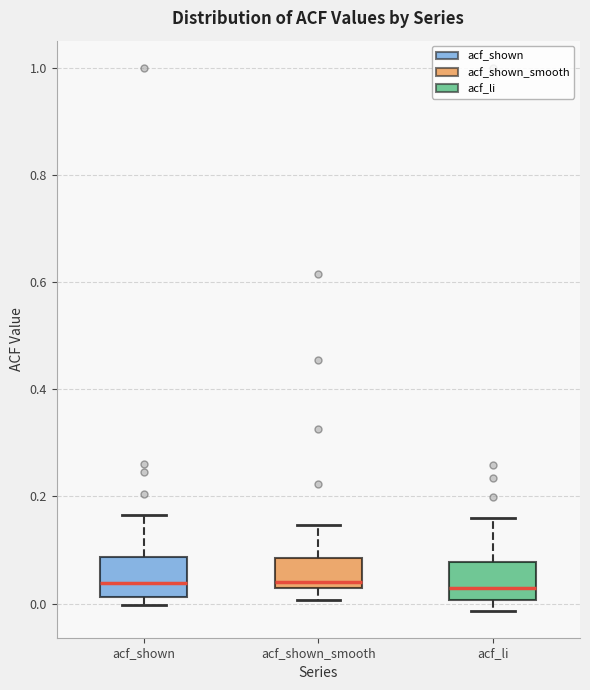

Reading left to right, read every box against the y-axis: the position of its median line, the range the box covers, and the ends of its whiskers. The values are not printed on the chart, so give them approximately, as read against the axis.

acf_shown: median 0.04, box 0.02 to 0.08, whiskers 0.00 to 0.16
acf_shown_smooth: median 0.04, box 0.02 to 0.08, whiskers 0.00 to 0.14
acf_li: median 0.02, box 0.00 to 0.08, whiskers -0.02 to 0.16